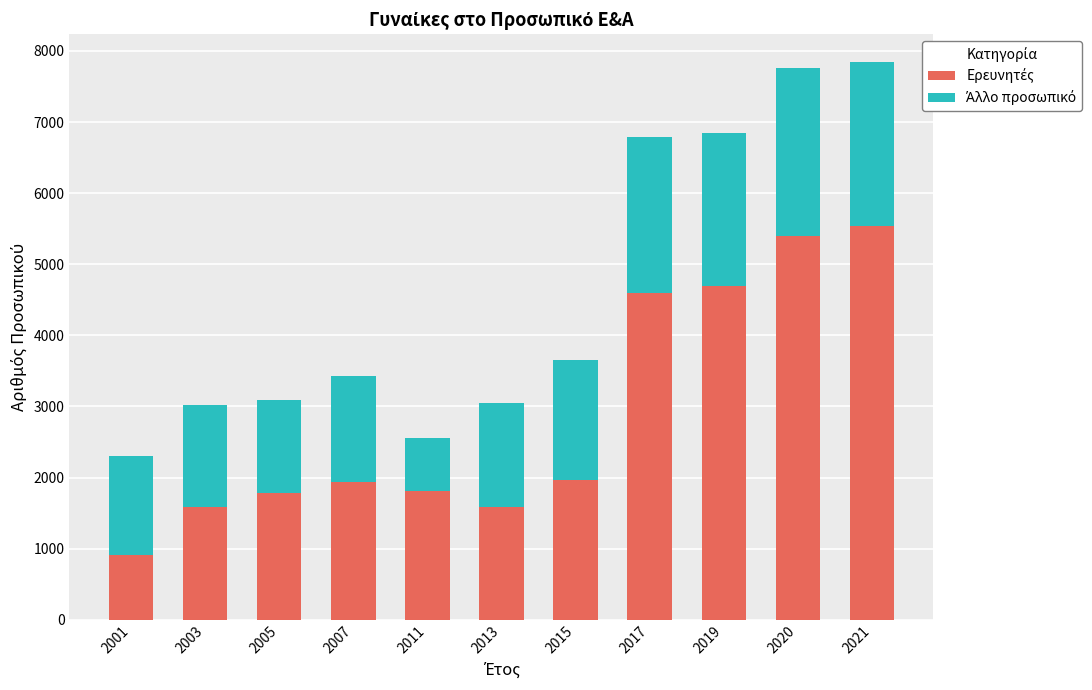

How many bars are there in total?

11